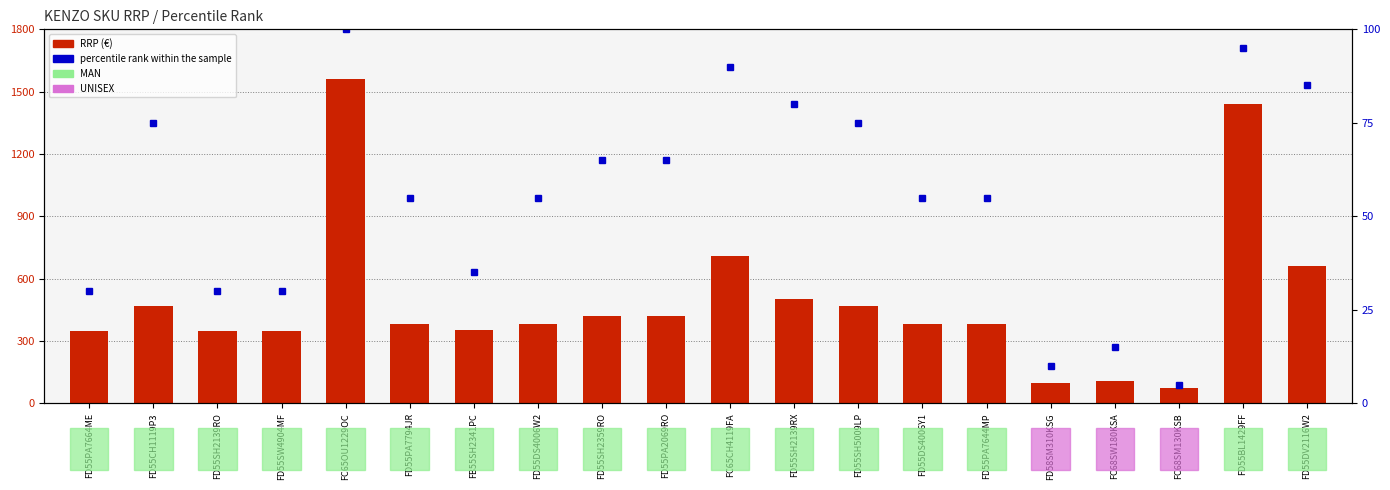

What is the difference between the maximum and minimum values in the RRP (€) series?

1488.0